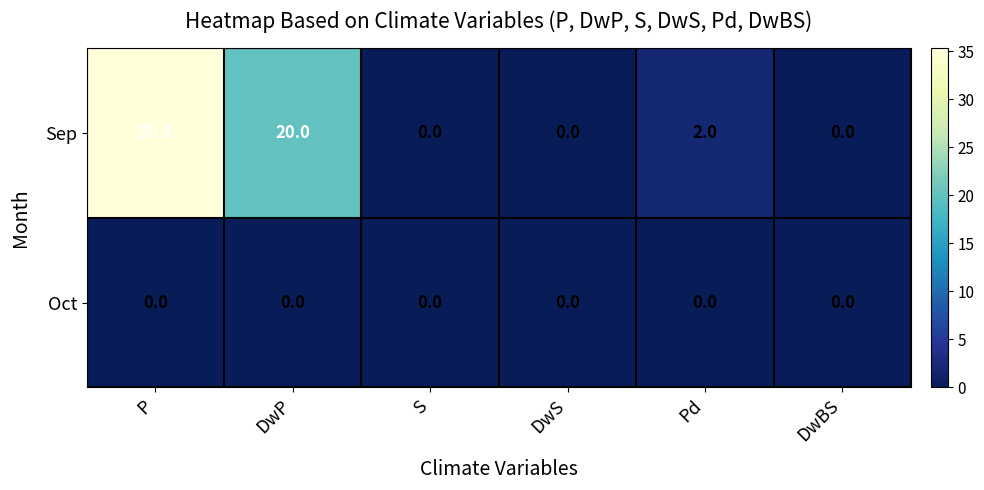

The Oct series shows 0.0 at P. True or false?

True